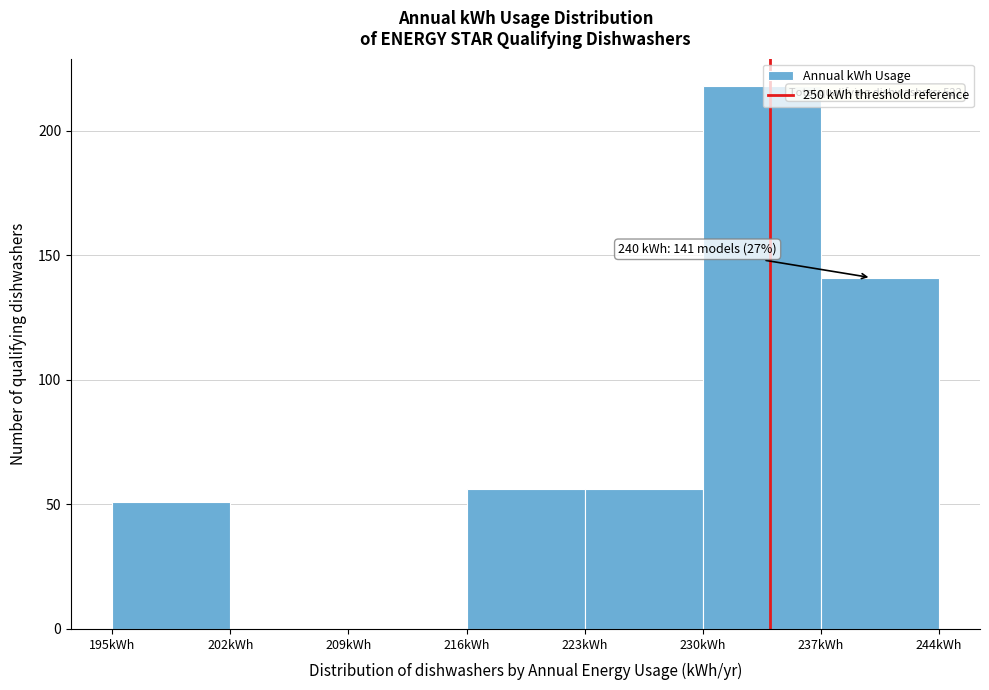

Over which range of the x-axis is the bar tallest?

230 to 237